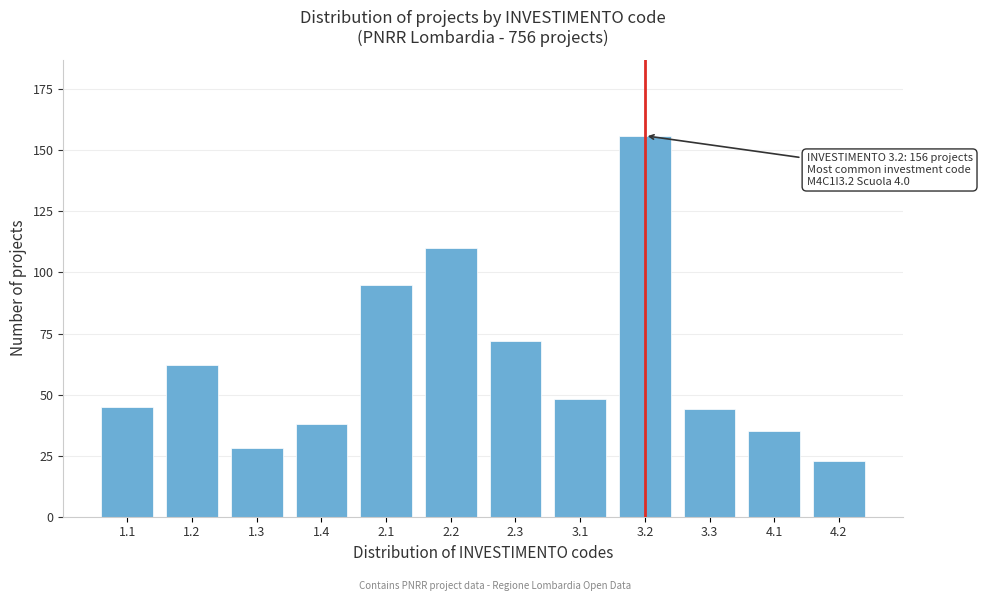

Reading right to left, what are all the values shown in this chart?

4.2=23	4.1=35	3.3=44	3.2=156	3.1=48	2.3=72	2.2=110	2.1=95	1.4=38	1.3=28	1.2=62	1.1=45